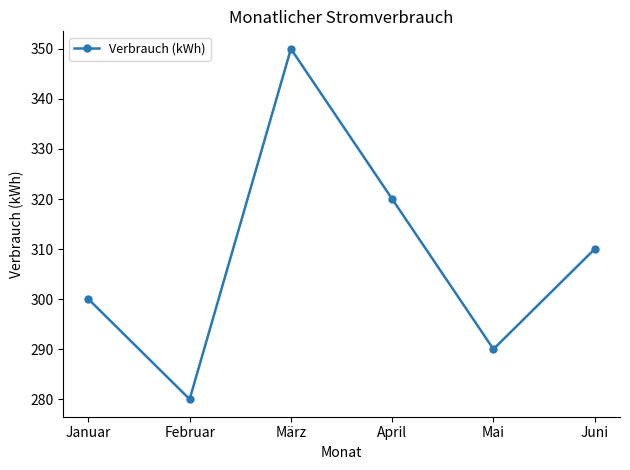

What is the smallest value displayed?

280